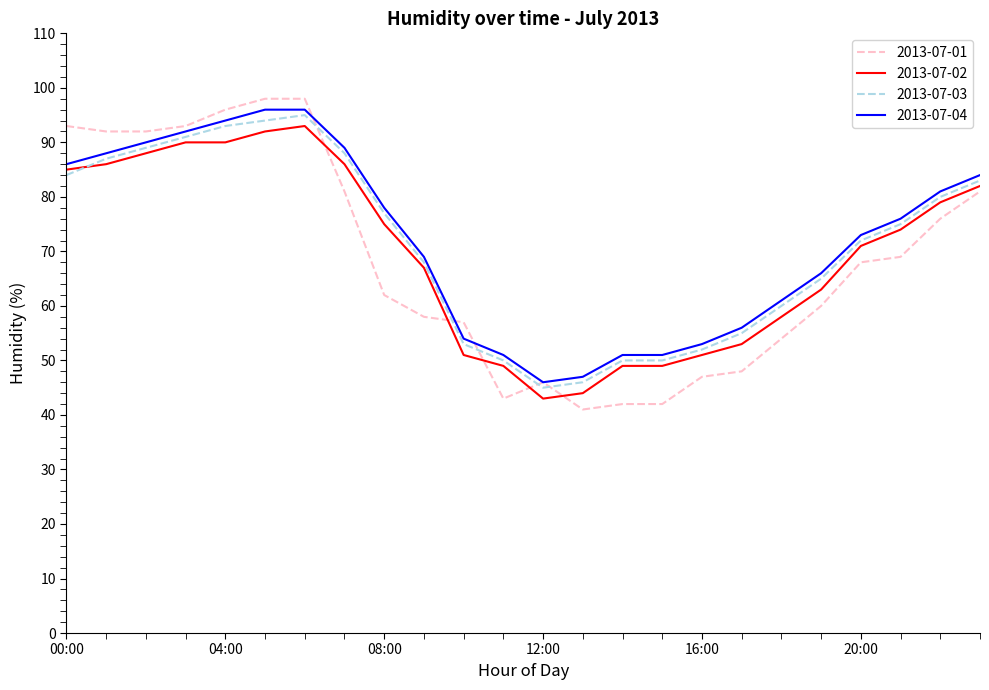

True or false: 2013-07-04 has more than 2 interior local peaks.

False